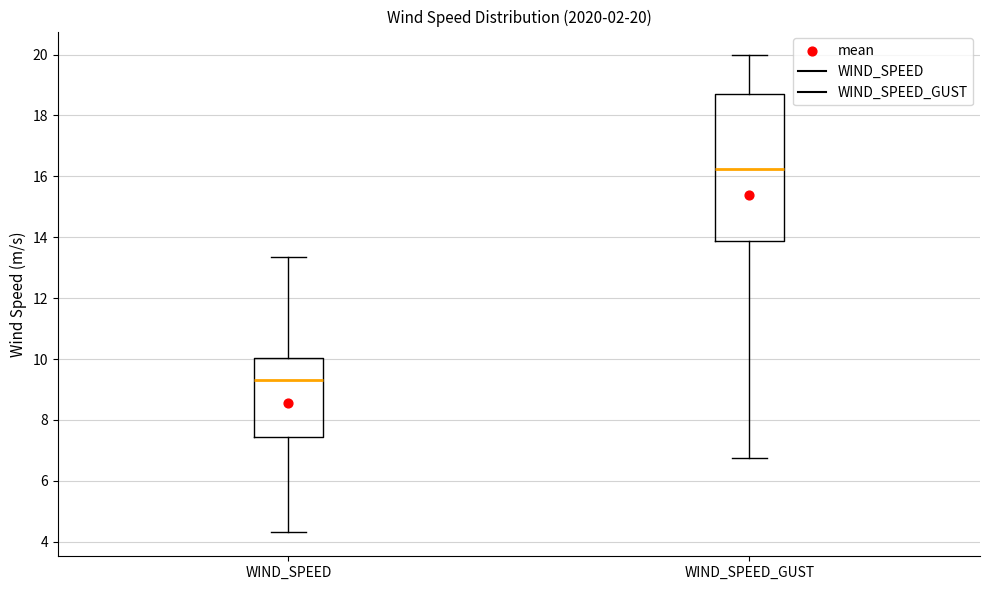

Which box has the lowest median line?

WIND_SPEED